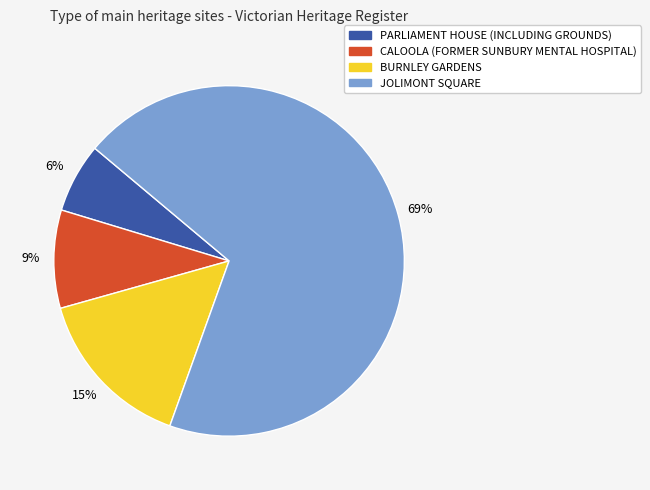

Is the sum of BURNLEY GARDENS and JOLIMONT SQUARE greater than half?

Yes